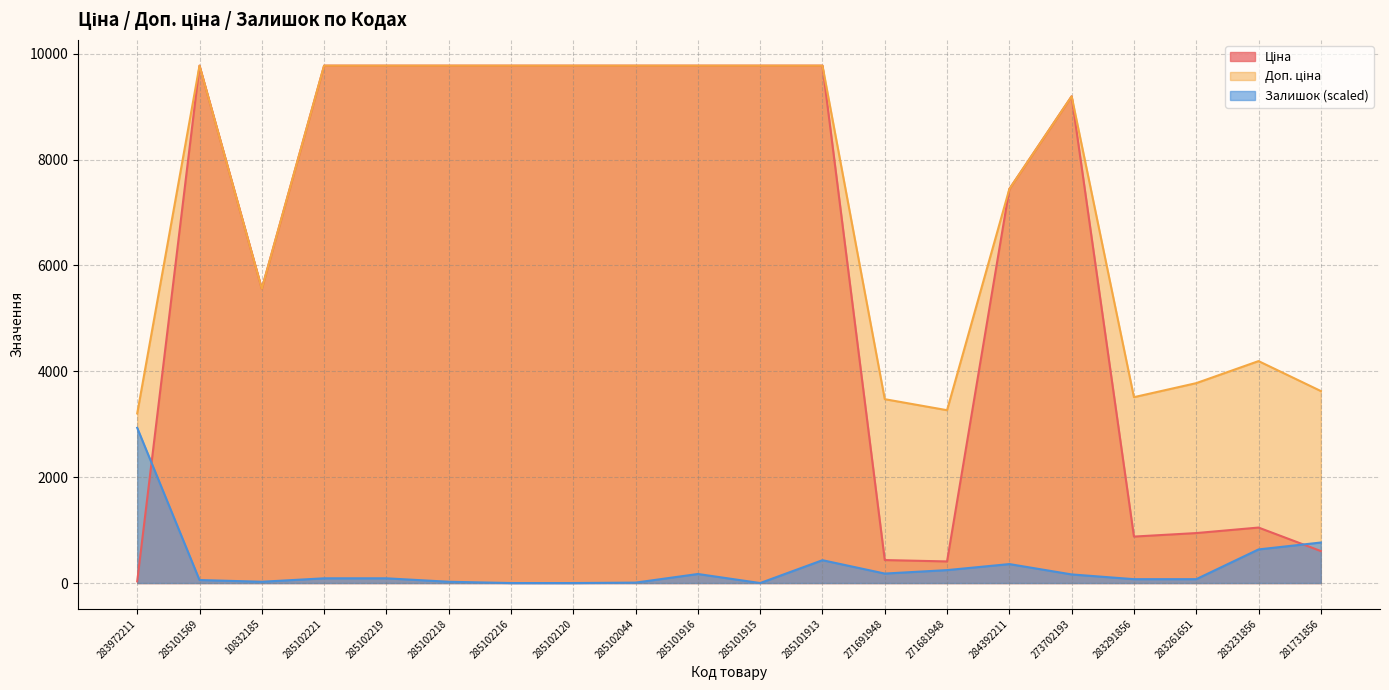

At 285101915, list the series in order from smallest to largest.

Залишок, Ціна, Доп. ціна